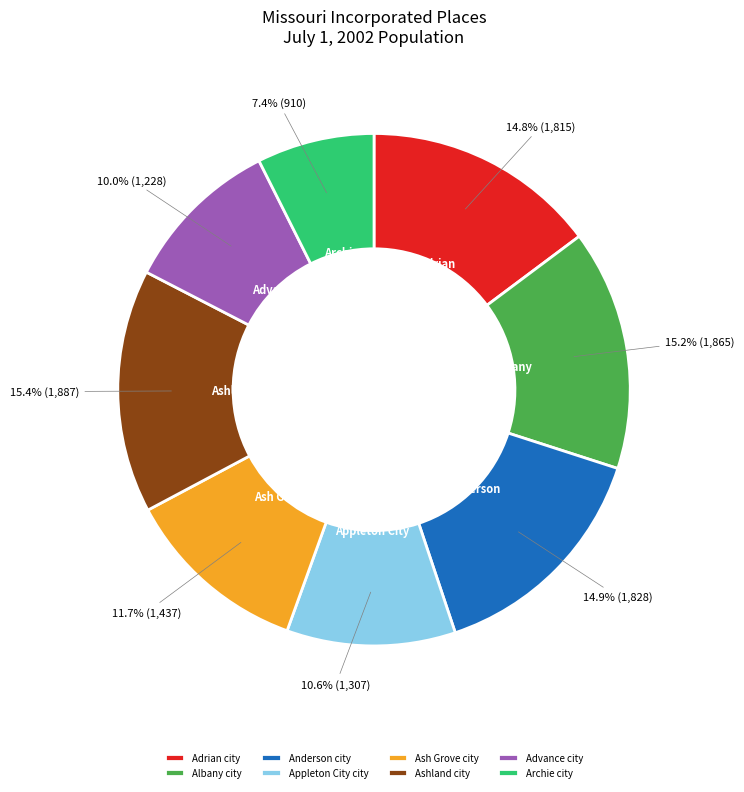

Which slice is the smallest?

Archie city